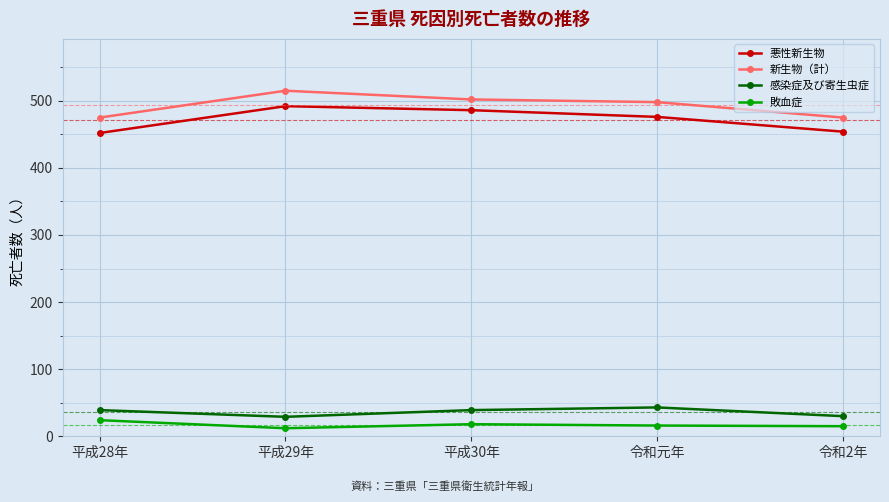

How many interior local valleys does the 感染症及び寄生虫症 series have?

1